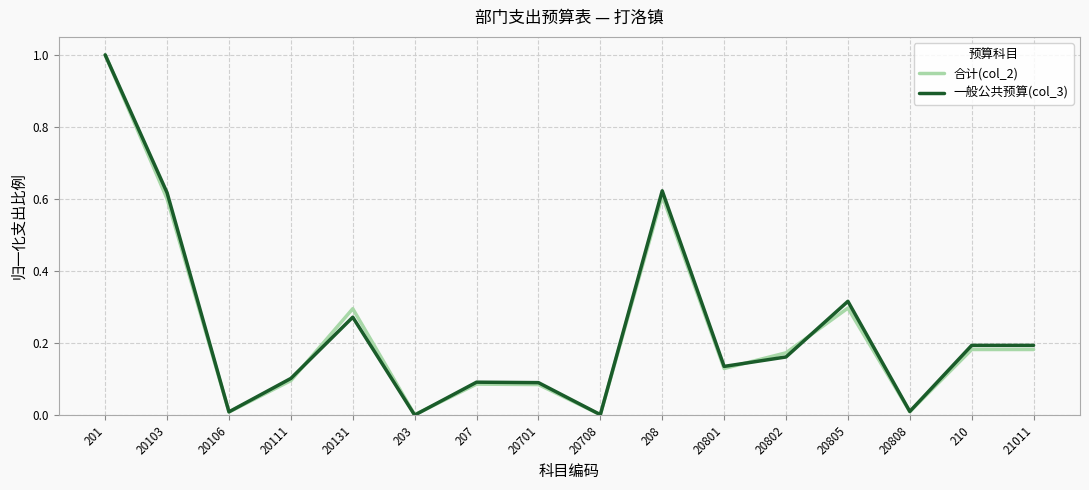

Which series changed the most between 20111 and 210?

一般公共预算(col_3)